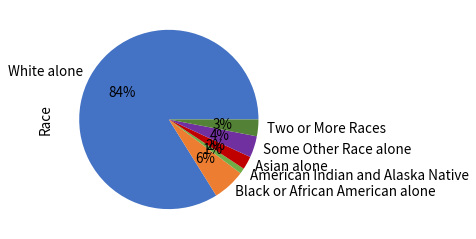

Rank the categories by value from highest to lowest.

White alone, Black or African American alone, Some Other Race alone, Two or More Races, Asian alone, American Indian and Alaska Native